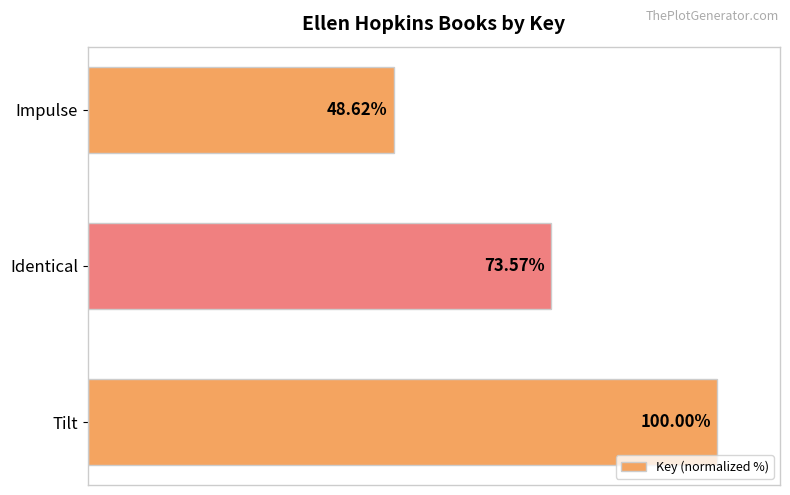

Between Tilt and Identical, which is larger?

Tilt